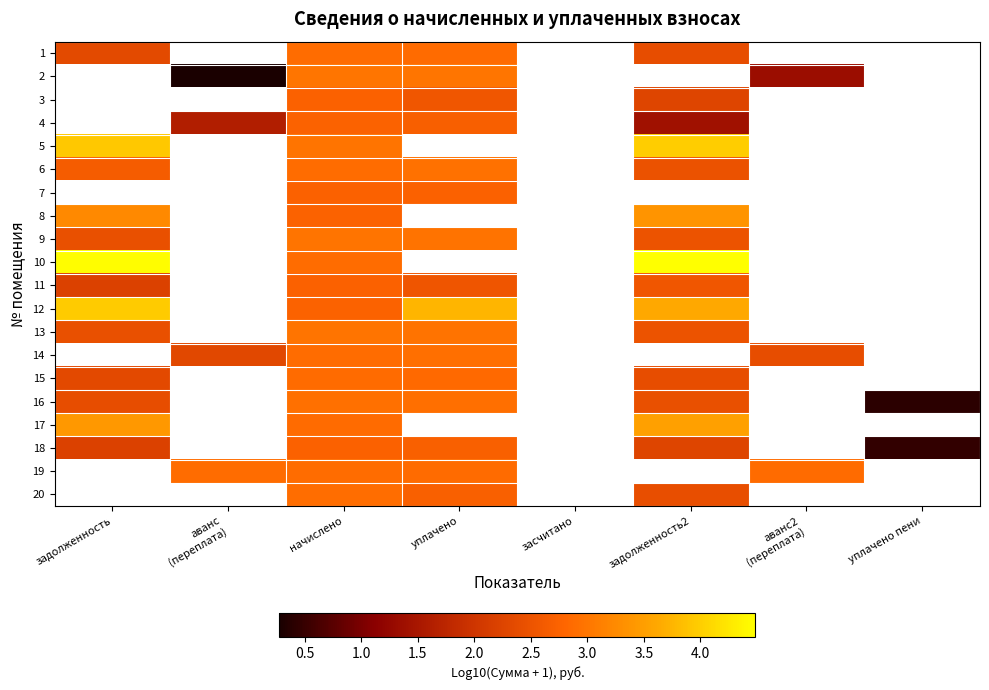

List the series in order of their peak value, lowest first.

1, 2, 3, 4, 11, 18, 15, 16, 6, 13, 9, 8, 17, 12, 5, 7, 10, 14, 19, 20